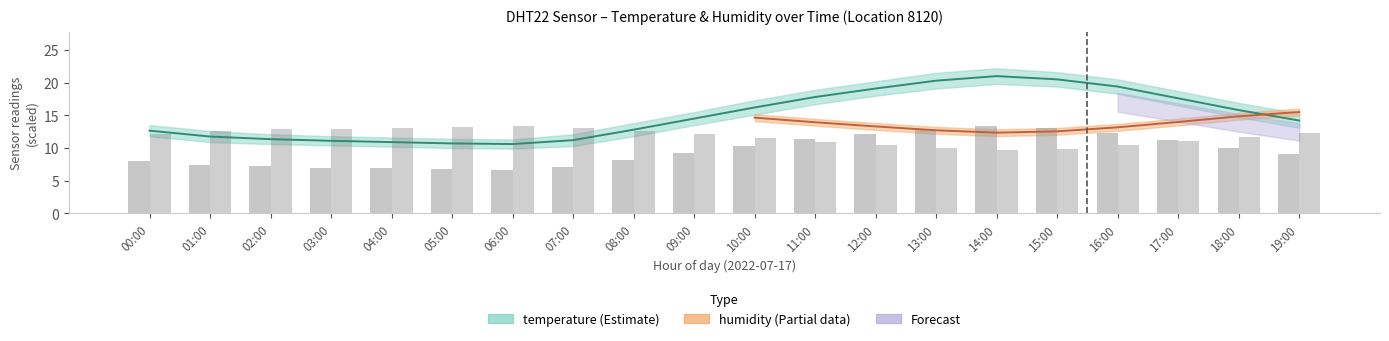

What is the label of the 6th bar from the left?

05:00